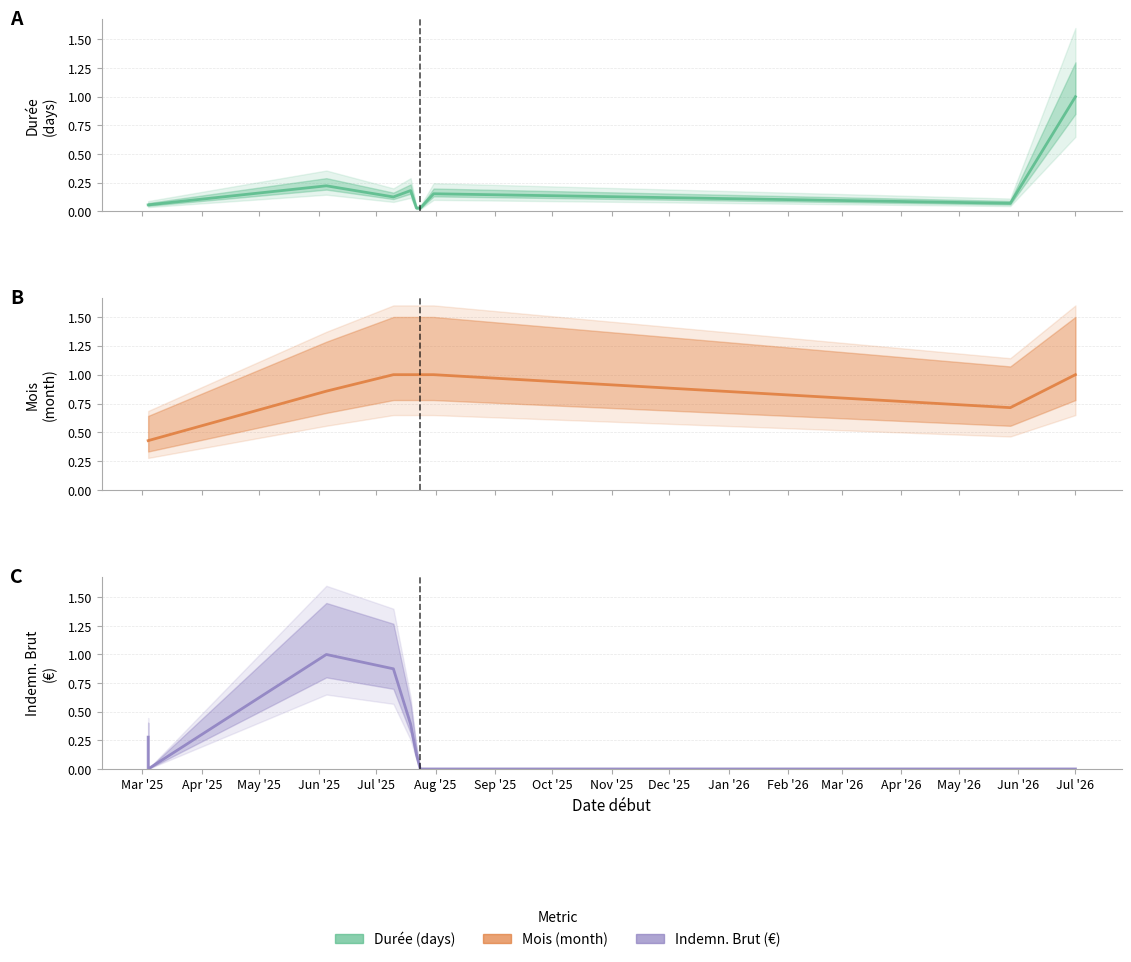

True or false: Durée and Mois cross at least once.

False